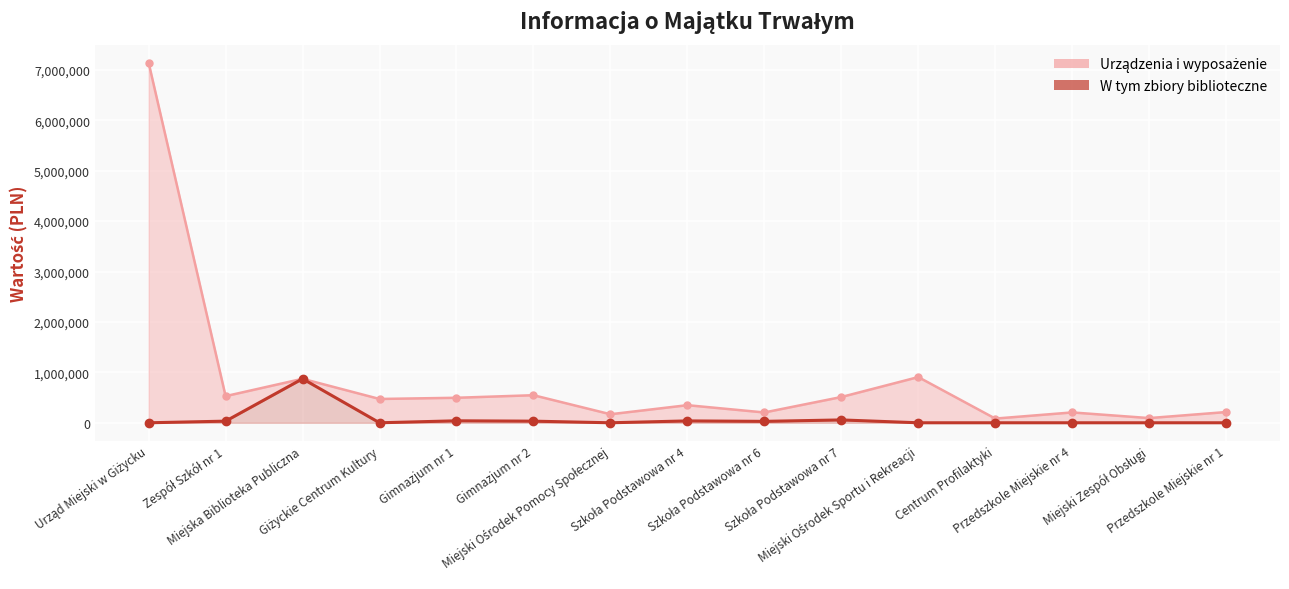

Rank the series by their average value, from highest to lowest.

Urządzenia i wyposażenie, W tym zbiory biblioteczne